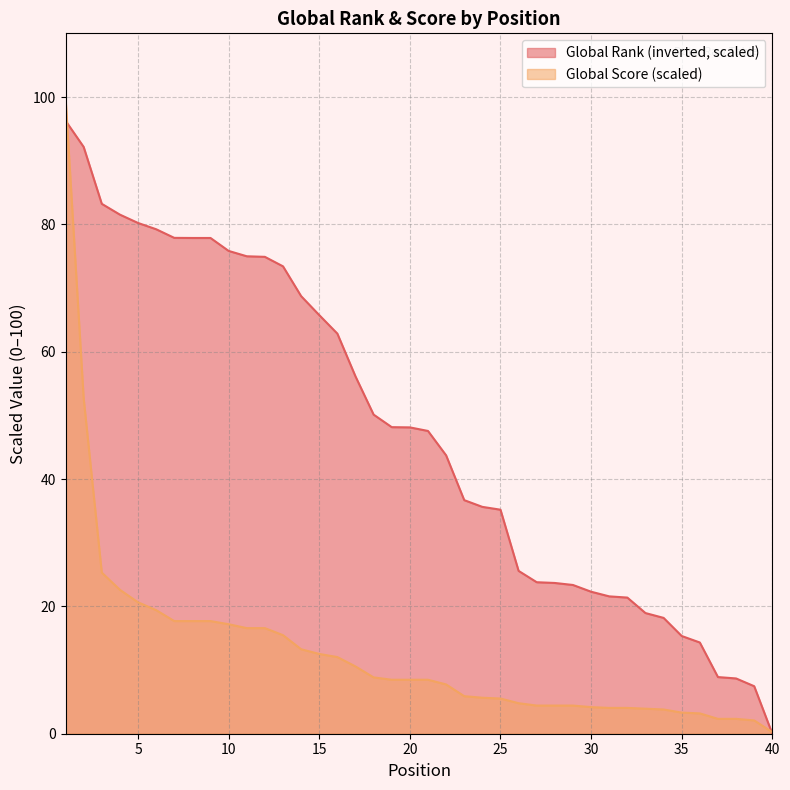

Reading left to right, list all the values displayed in this chart.

Global Rank: 1=96.3	2=92.2	3=83.2	4=81.5	5=80.2	6=79.2	7=77.9	8=77.9	9=77.9	10=75.8	11=75.0	12=74.9	13=73.4	14=68.7	15=65.7	16=62.8	17=56.1	18=50.1	19=48.1	20=48.1	21=47.6	22=43.7	23=36.7	24=35.6	25=35.2	26=25.6	27=23.8	28=23.7	29=23.4	30=22.3	31=21.6	32=21.4	33=19.0	34=18.2	35=15.3	36=14.3	37=8.9	38=8.7	39=7.5	40=0.0
Global Score: 1=100.0	2=52.7	3=25.3	4=22.6	5=20.6	6=19.4	7=17.7	8=17.7	9=17.7	10=17.2	11=16.6	12=16.6	13=15.5	14=13.3	15=12.5	16=12.0	17=10.6	18=8.8	19=8.5	20=8.5	21=8.5	22=7.7	23=5.9	24=5.7	25=5.5	26=4.8	27=4.4	28=4.4	29=4.4	30=4.2	31=4.1	32=4.1	33=3.9	34=3.8	35=3.3	36=3.2	37=2.3	38=2.3	39=2.1	40=0.2